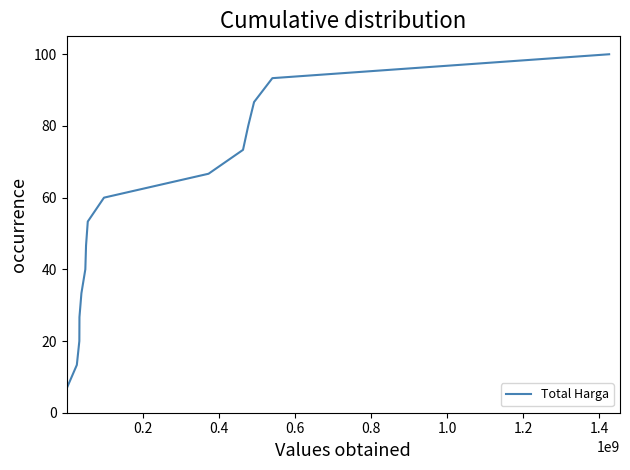

What is the difference between the maximum and minimum values?

93.3